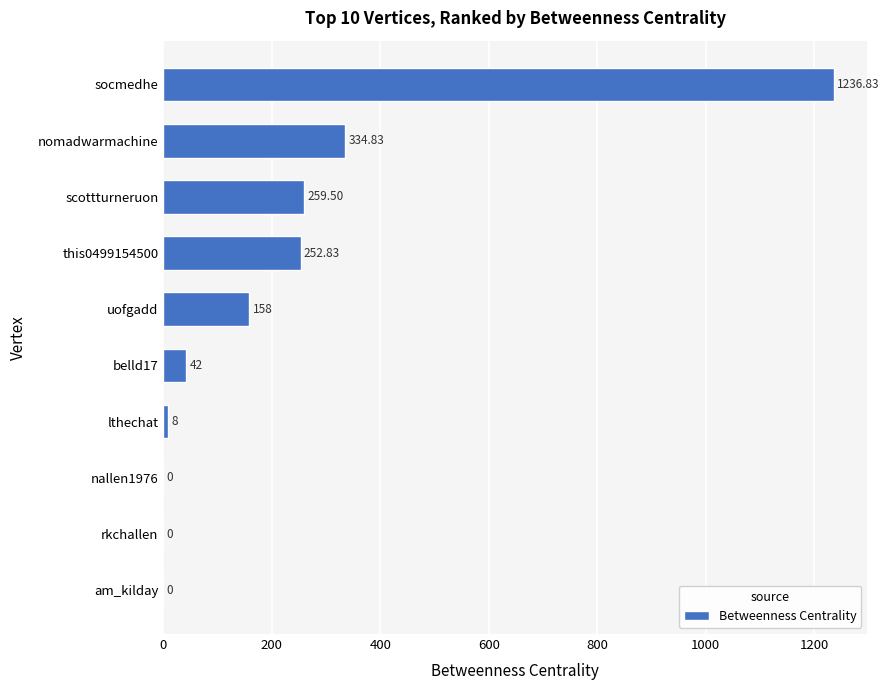

At which label is the value closest to 618?

nomadwarmachine